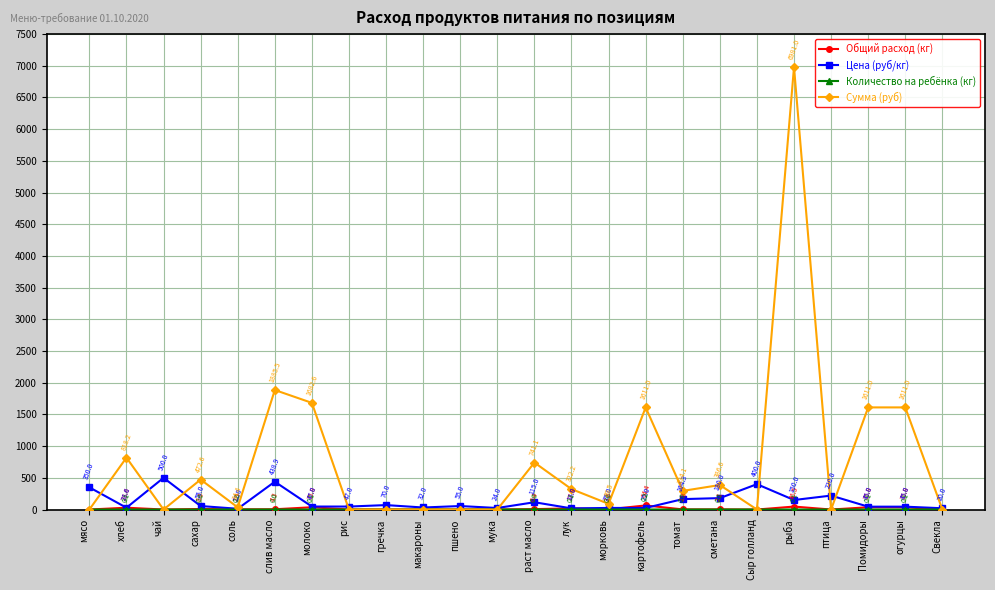

Which series has the largest total across all categories?

Сумма (руб)